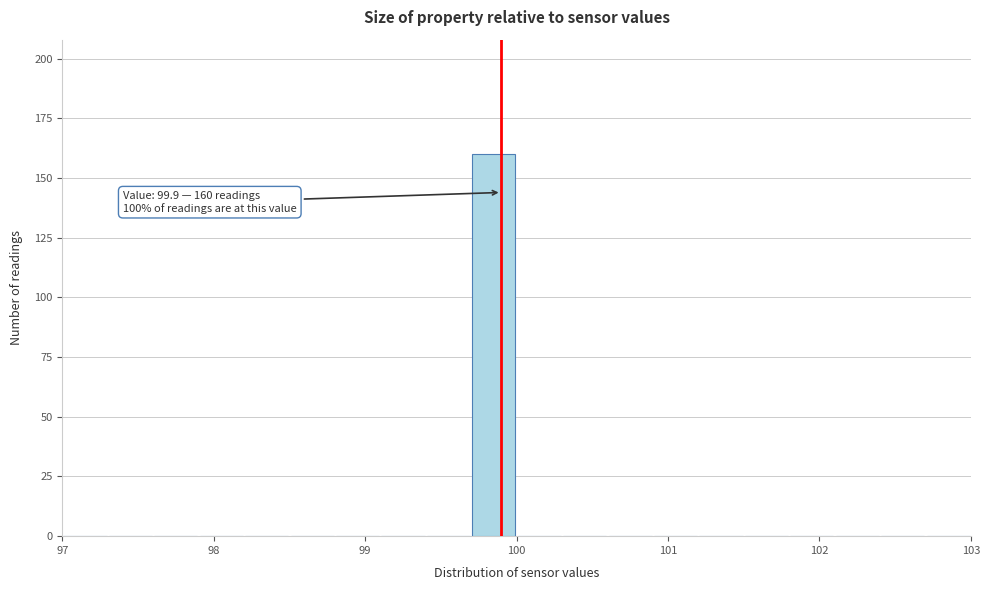

Read against the x-axis, roughly where is the centre of the tallest bar?

99.9